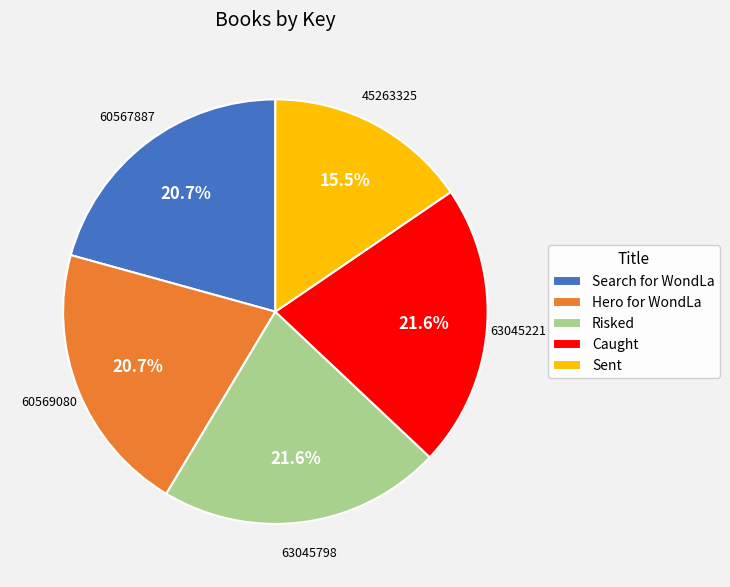

Does Caught account for over 50% of the chart?

No